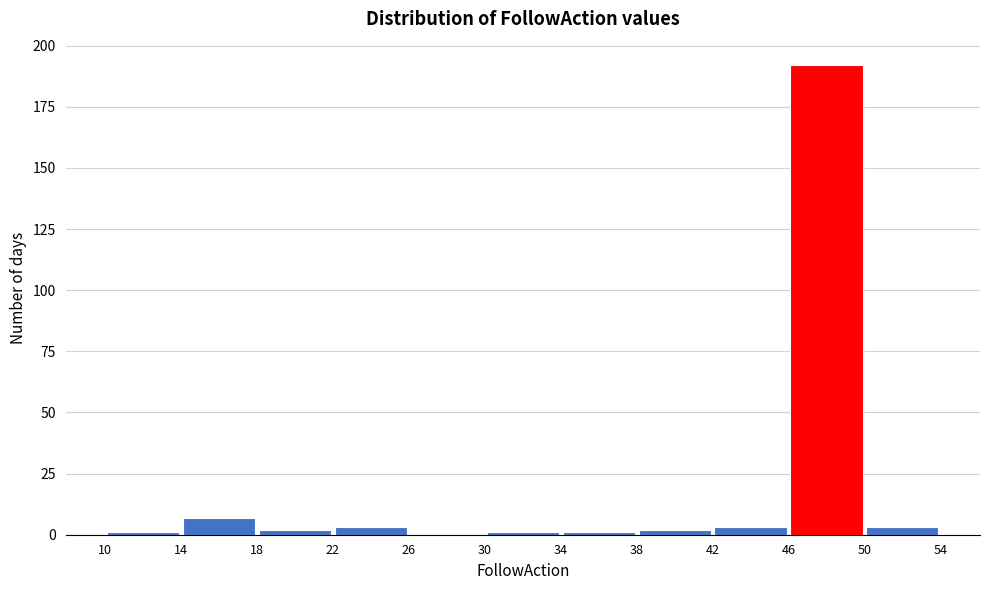

Reading left to right, transcribe this chart: for each bar, give the range it covers on the x-axis and its height. The values are not printed on the chart, so give them approximately, as read against the axis.

10 to 14: under 5
14 to 18: 5
18 to 22: under 5
22 to 26: under 5
26 to 30: 0
30 to 34: under 5
34 to 38: under 5
38 to 42: under 5
42 to 46: under 5
46 to 50: 190
50 to 54: under 5